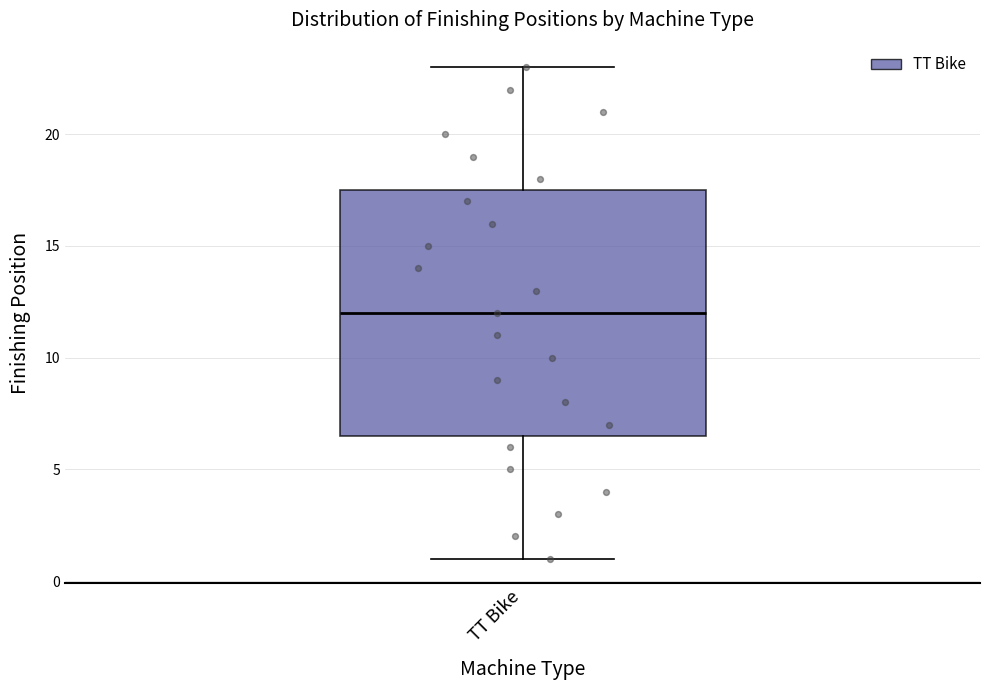

Where is the lower edge of the box for TT Bike on the y-axis? The values are not printed on the chart, so give them approximately, as read against the axis.

6.5